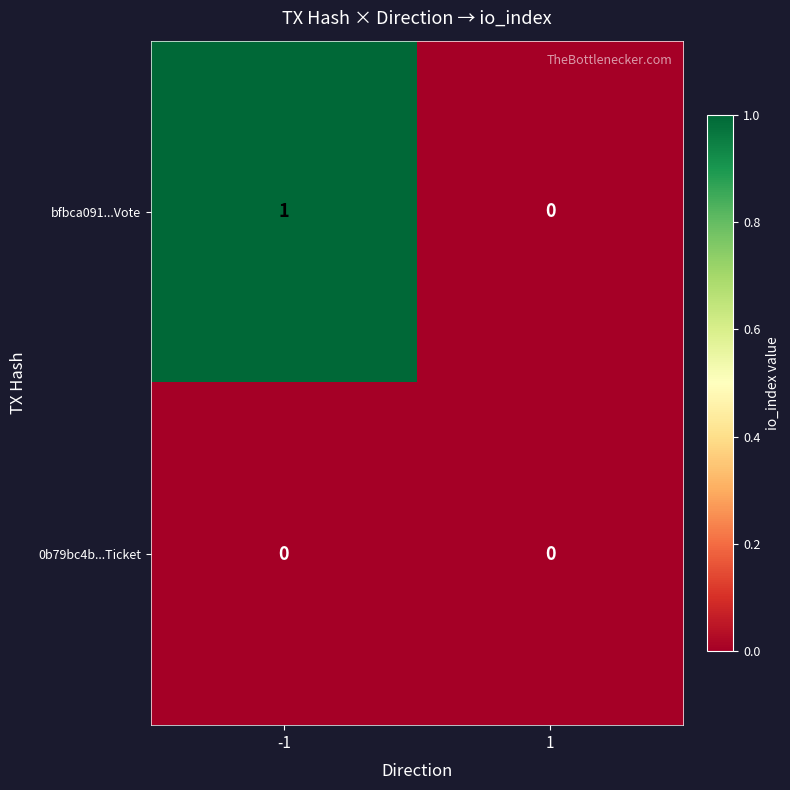

Rank the series by their average value, from highest to lowest.

bfbca091...Vote, 0b79bc4b...Ticket